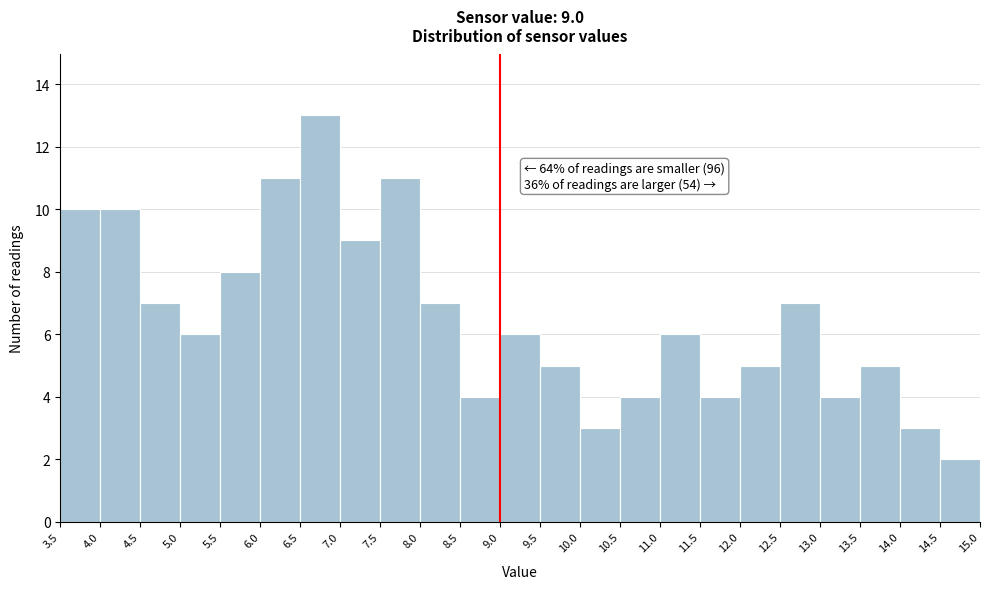

Which range on the x-axis has the tallest bar?

6.5 to 7.0